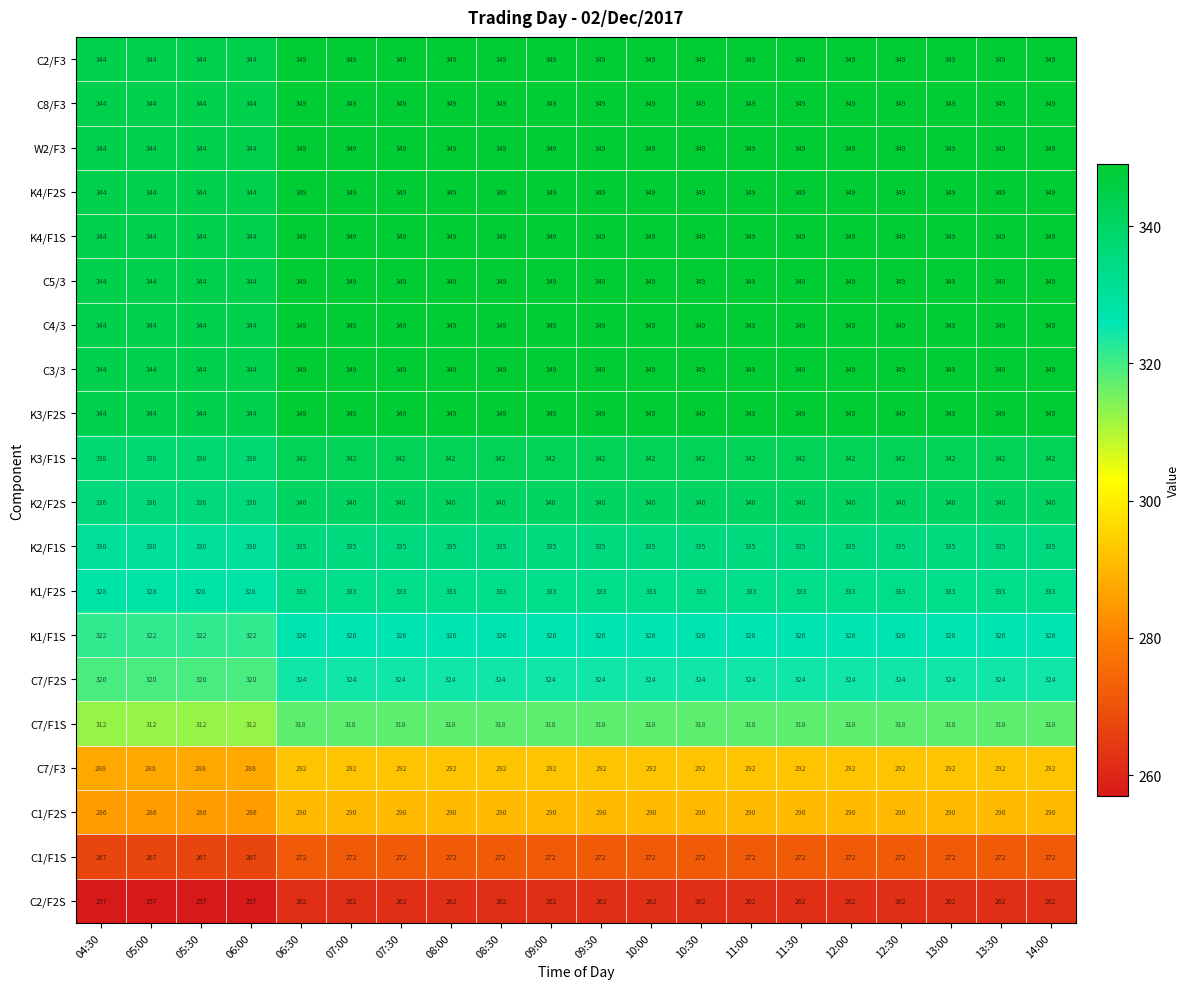

What is the greatest value displayed?

349